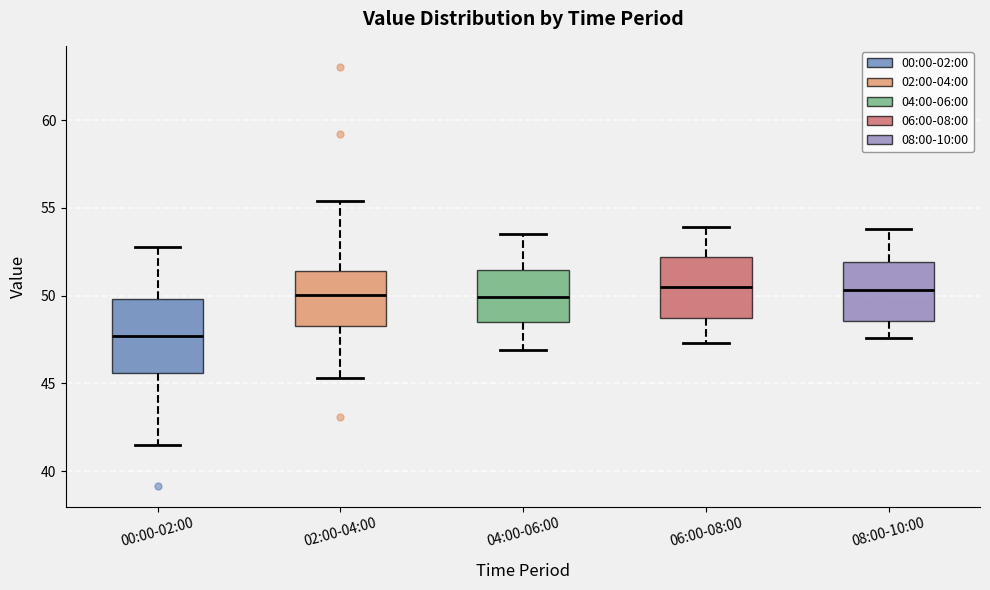

Reading left to right, transcribe this box plot: for each box, give where its median line is, the range the box spans, and where its two whiskers end, as read against the y-axis. The values are not printed on the chart, so give them approximately, as read against the axis.

00:00-02:00: median 47.5, box 45.5 to 50.0, whiskers 41.5 to 53.0
02:00-04:00: median 50.0, box 48.5 to 51.5, whiskers 45.5 to 55.5
04:00-06:00: median 50.0, box 48.5 to 51.5, whiskers 47.0 to 53.5
06:00-08:00: median 50.5, box 48.5 to 52.0, whiskers 47.5 to 54.0
08:00-10:00: median 50.5, box 48.5 to 52.0, whiskers 47.5 to 54.0